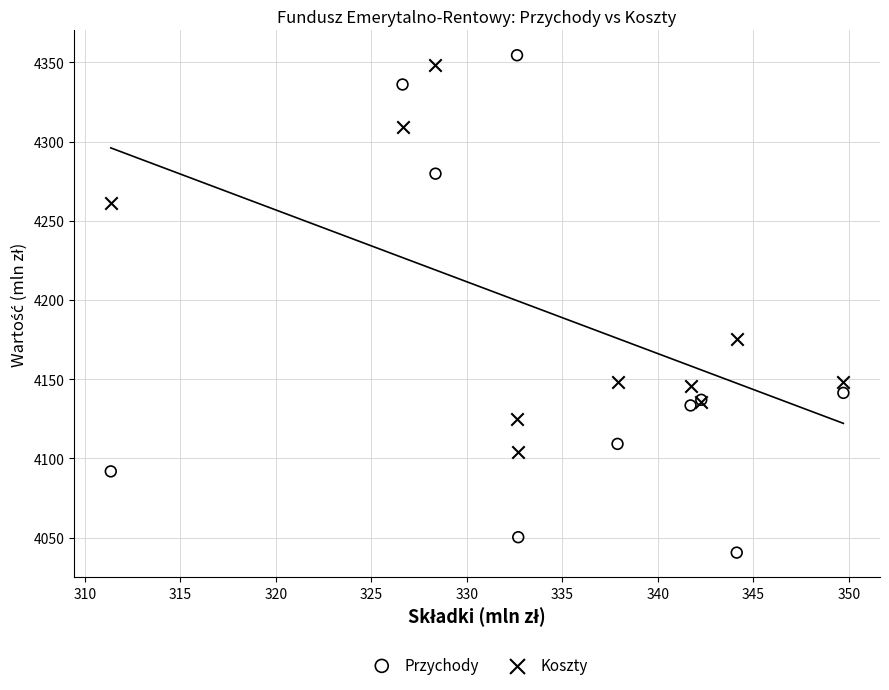

In the Przychody series, what Y value is closest to 4197?

4141.4